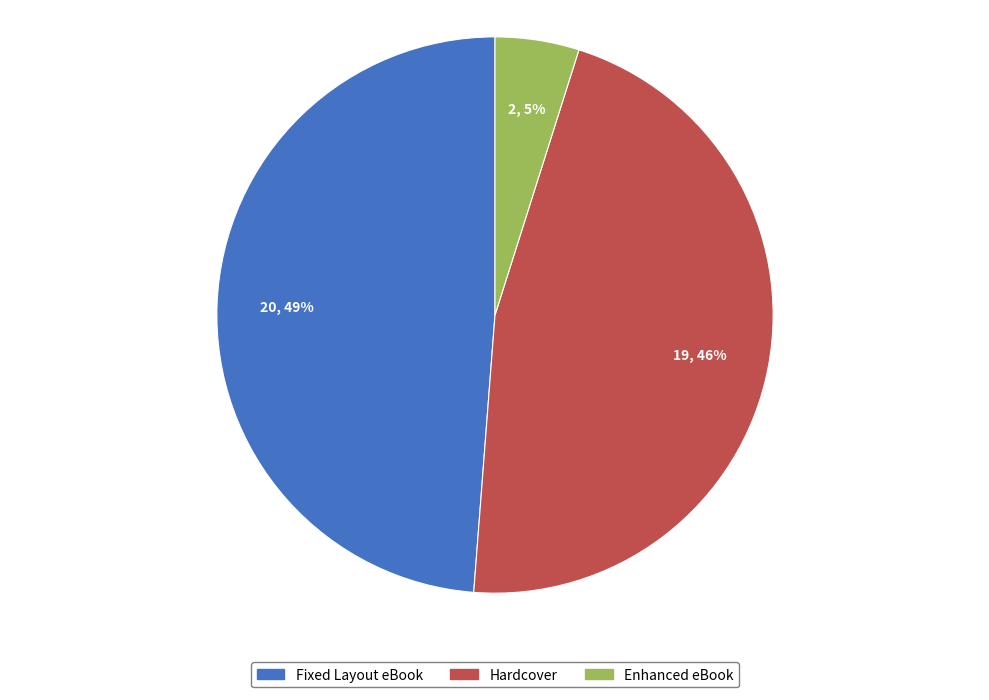

To the nearest percent, what percentage of the pie is Hardcover?

46%